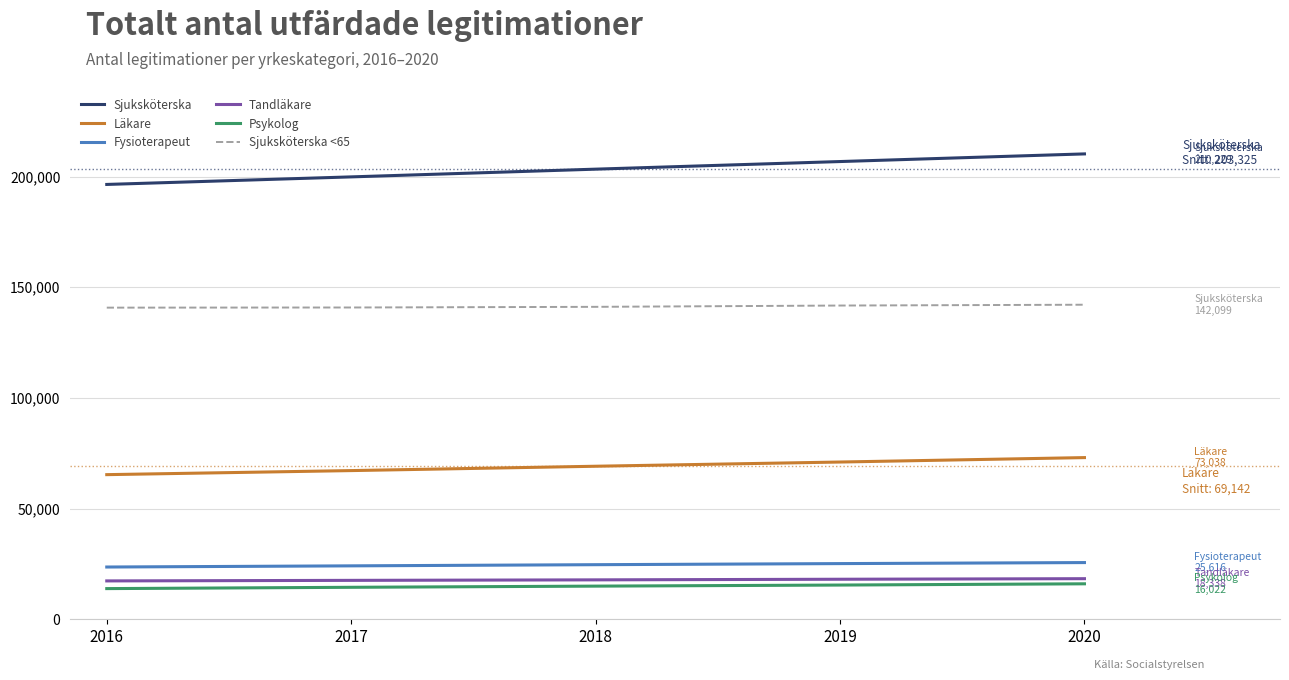

What is the maximum value shown in the chart?

210229